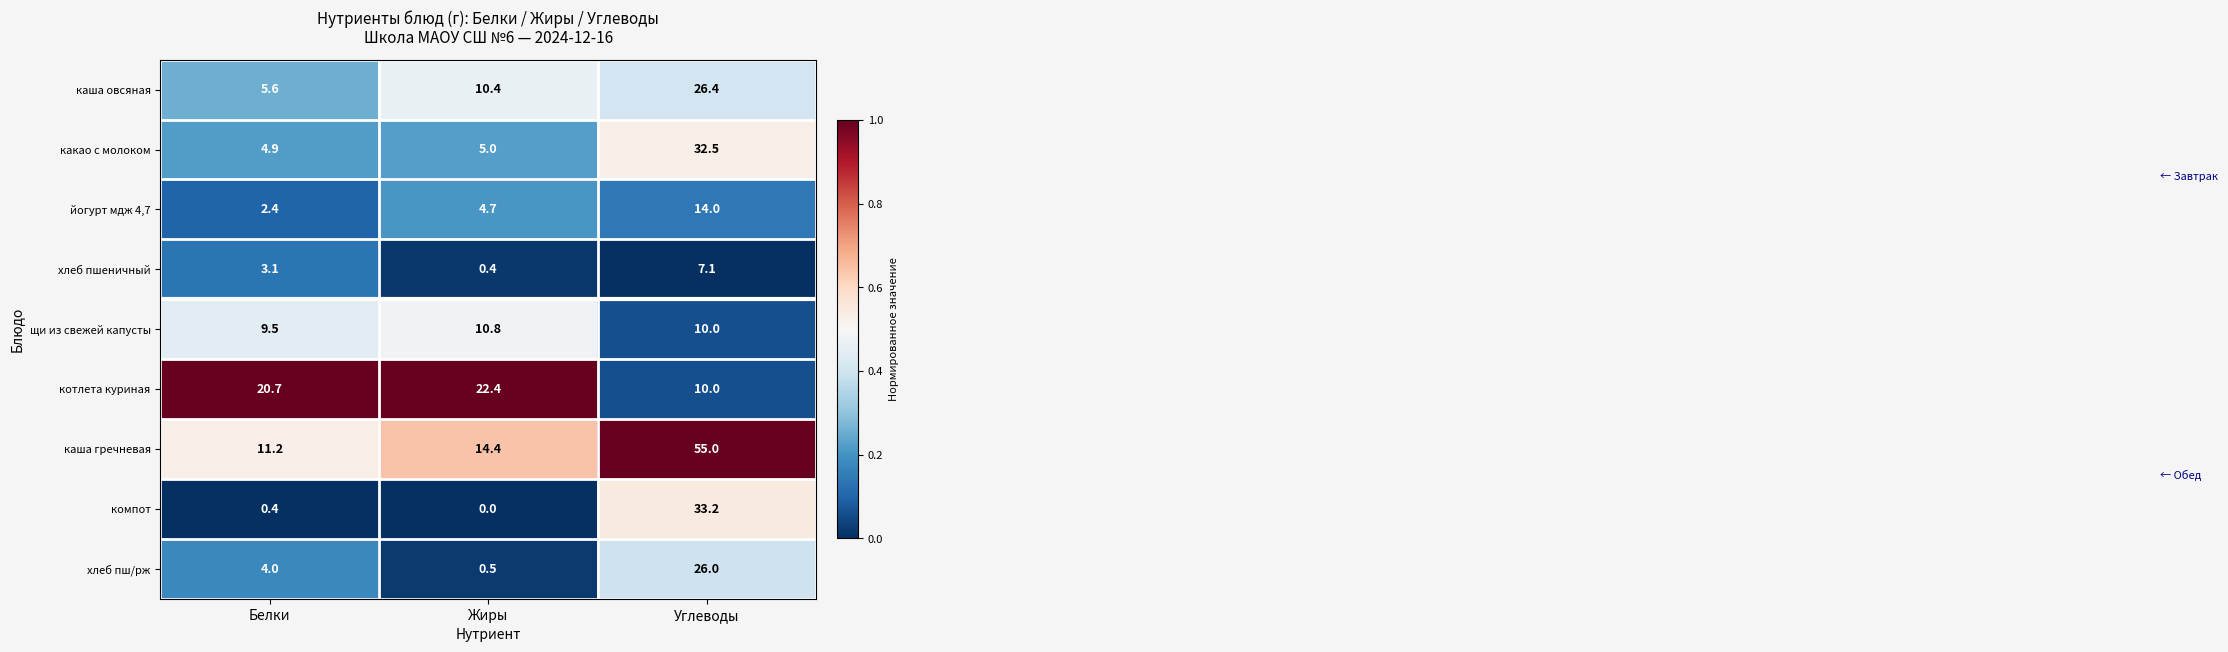

Which series has the widest spread of values?

каша гречневая